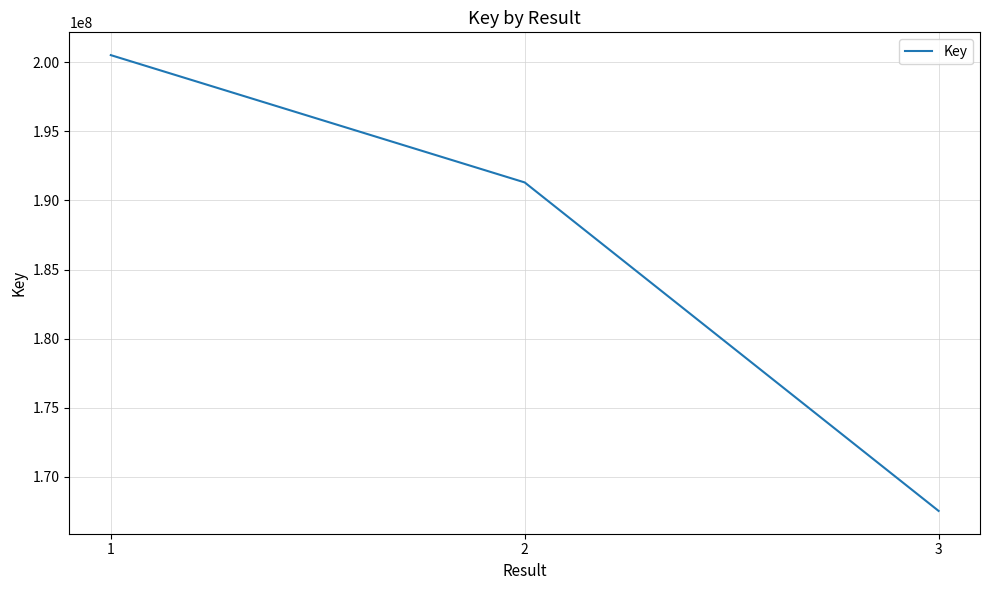

Which has a higher value, 1 or 2?

1